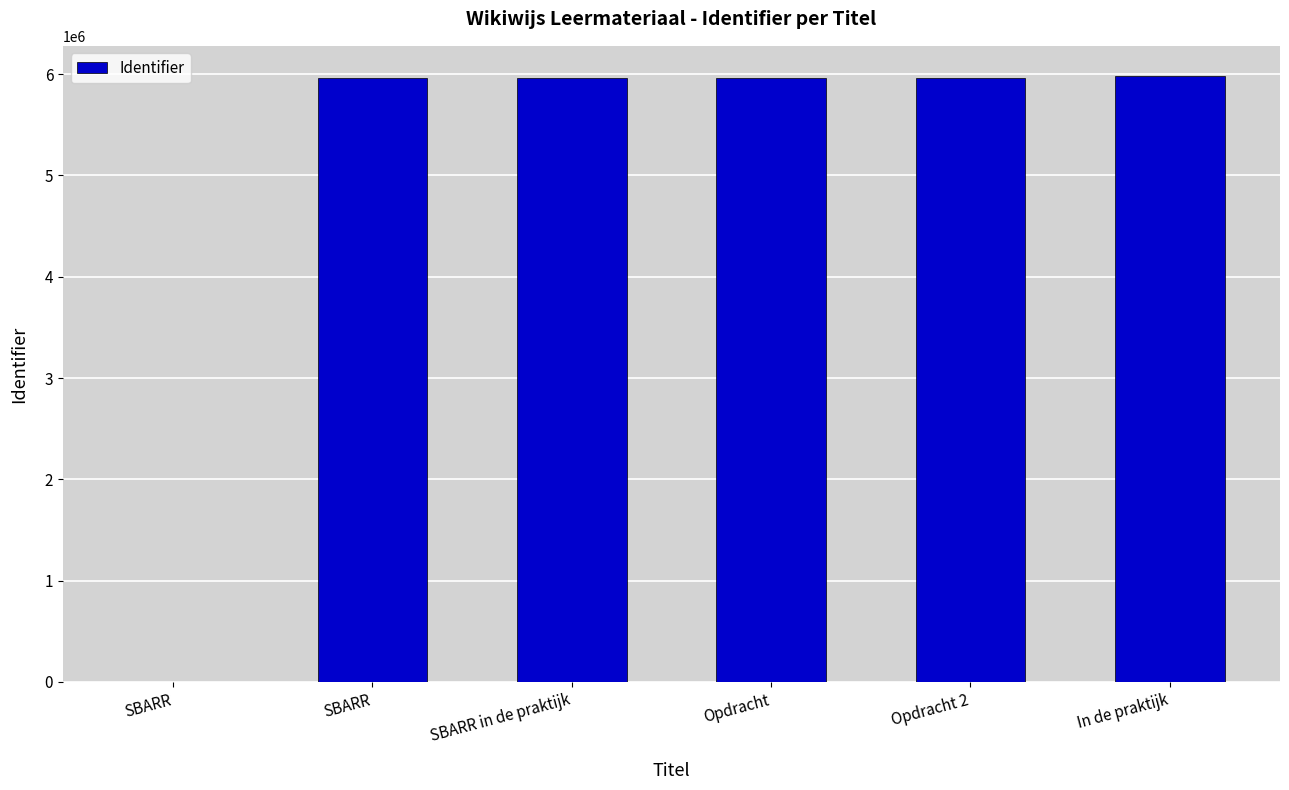

What is the sum of all values?

29843629